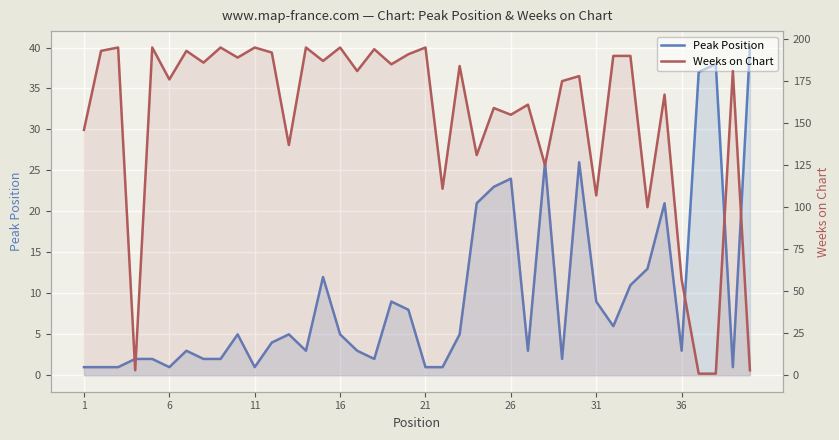

At how many categories does at least one series exceed 119?

32